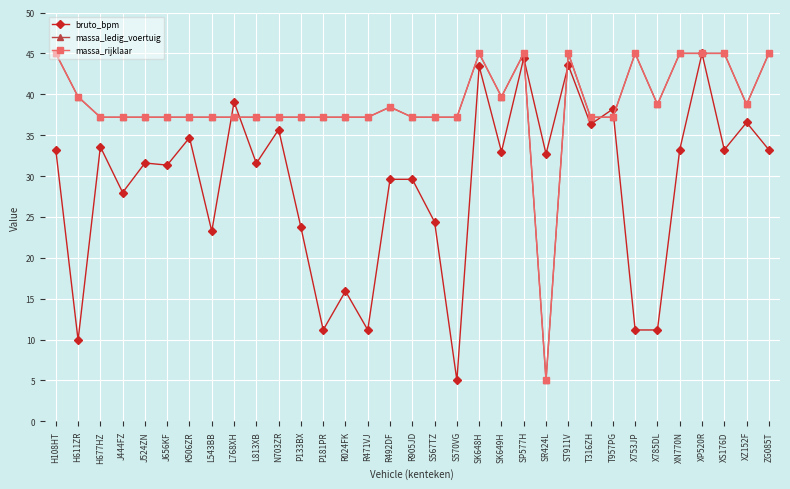

At which label does bruto_bpm reach its peak?

XP520R